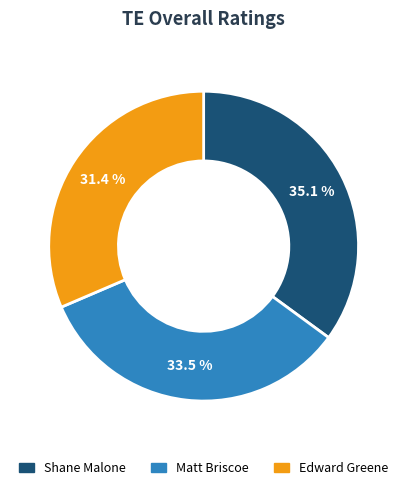

What percentage is the Shane Malone slice, to the nearest percent?

35%